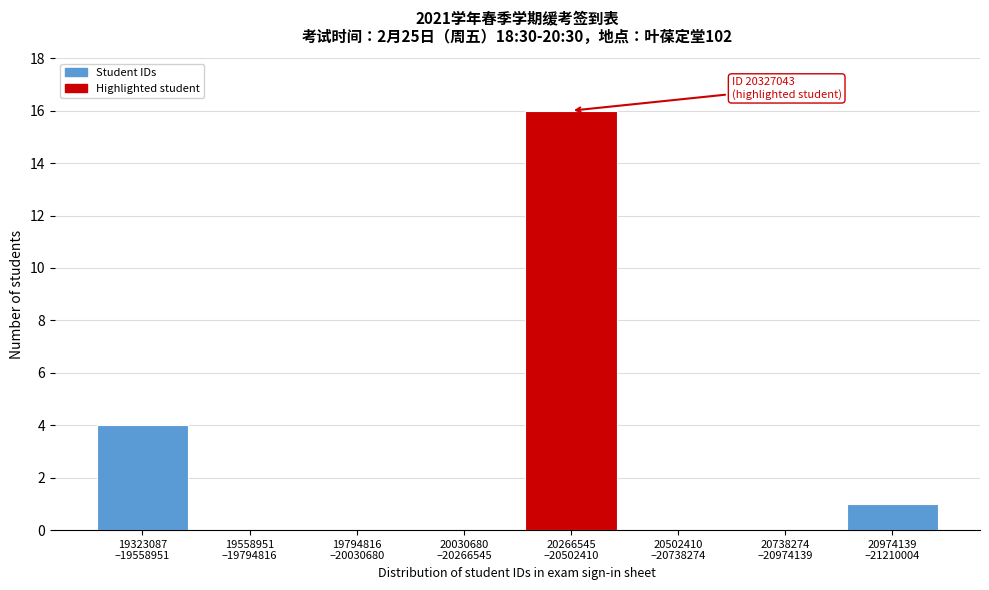

What is the sum of all values?

21